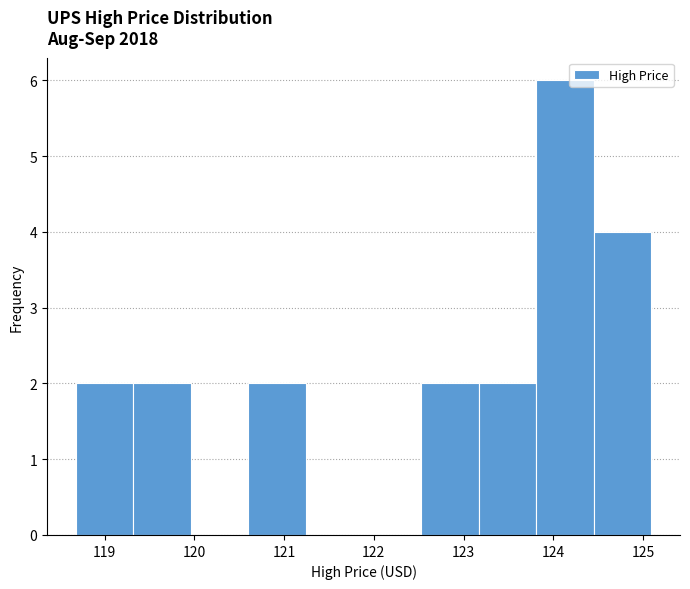

Over which range of the x-axis is the bar tallest?

123.8 to 124.4